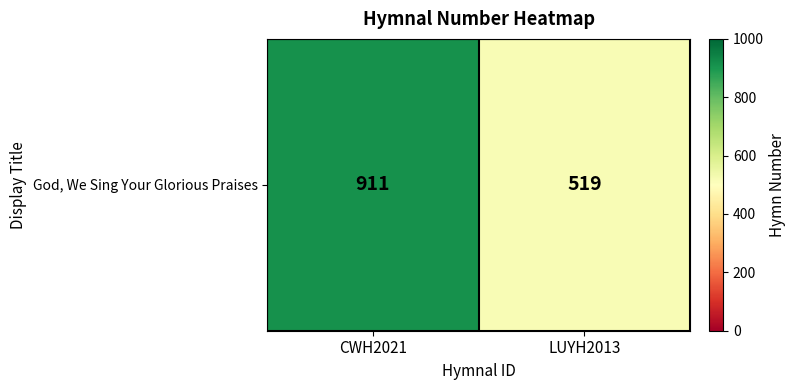

Which category has the highest value across all series?

CWH2021